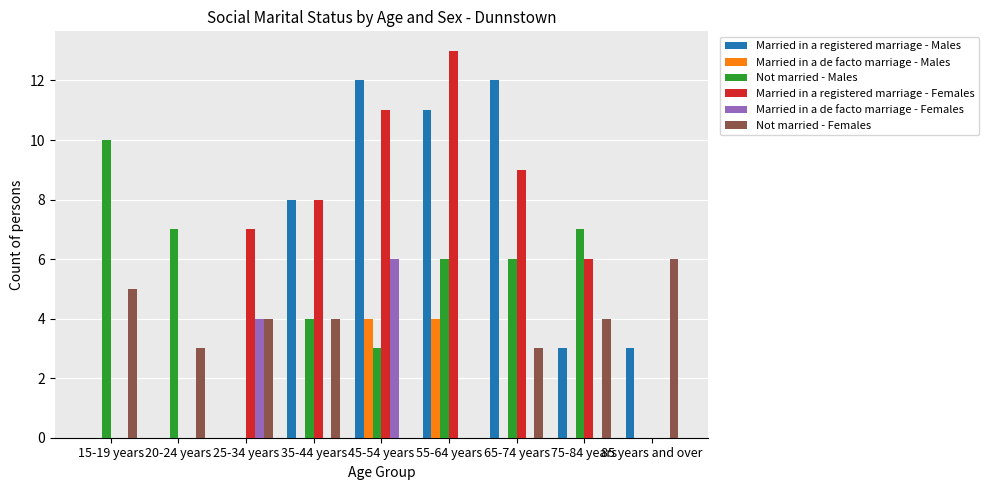

What is the total value across all series at 75-84 years?

20